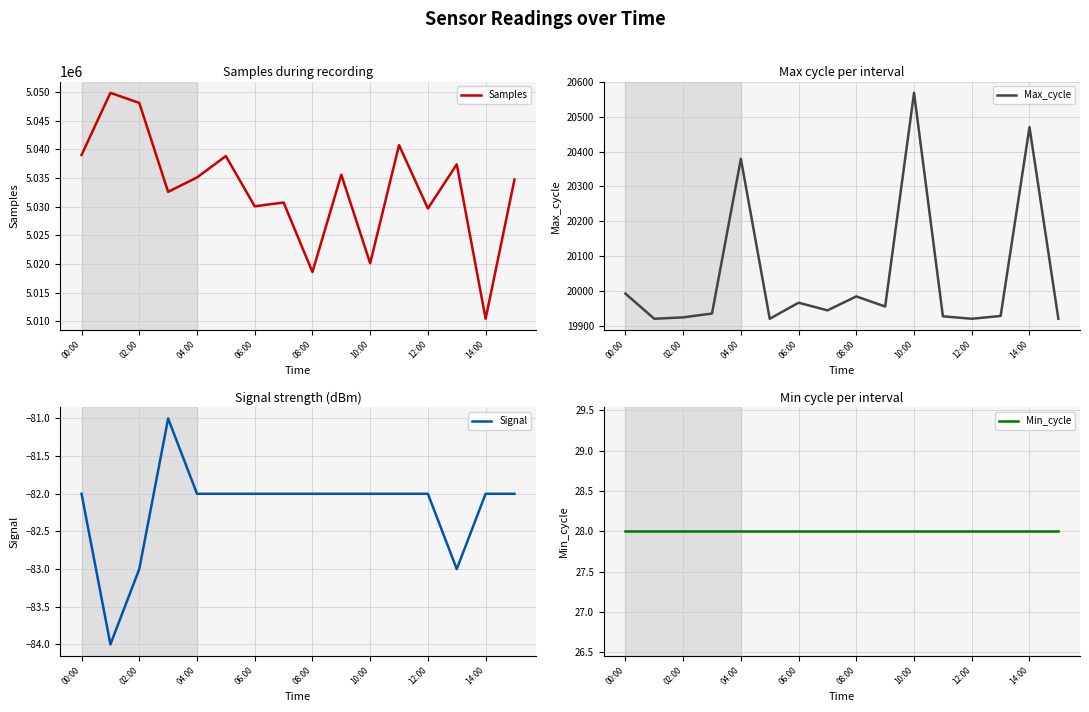

How many values in the Samples series exceed 5035079?

7